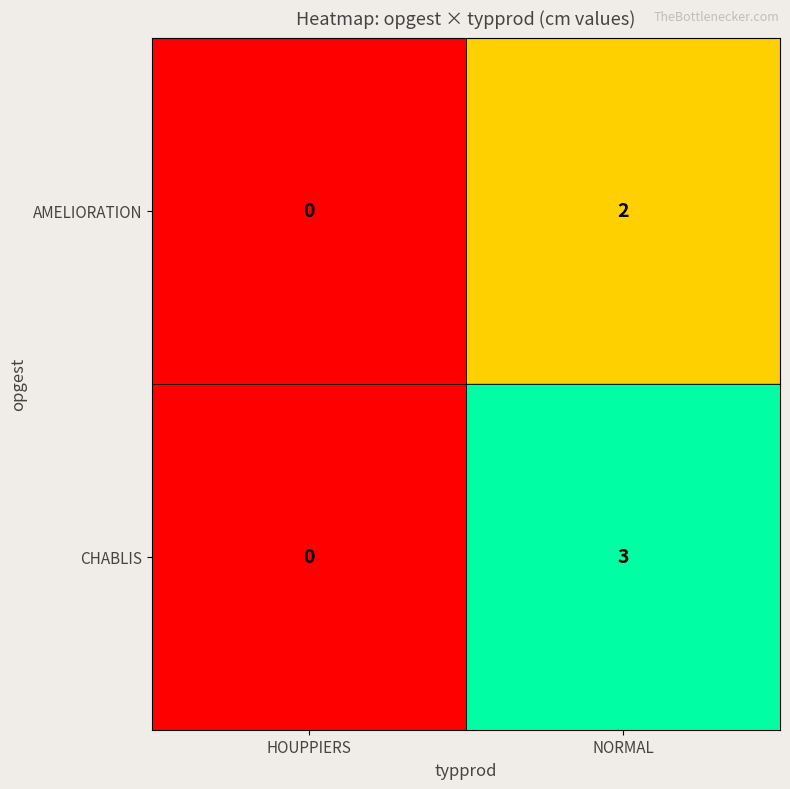

How many series are shown in this chart?

2